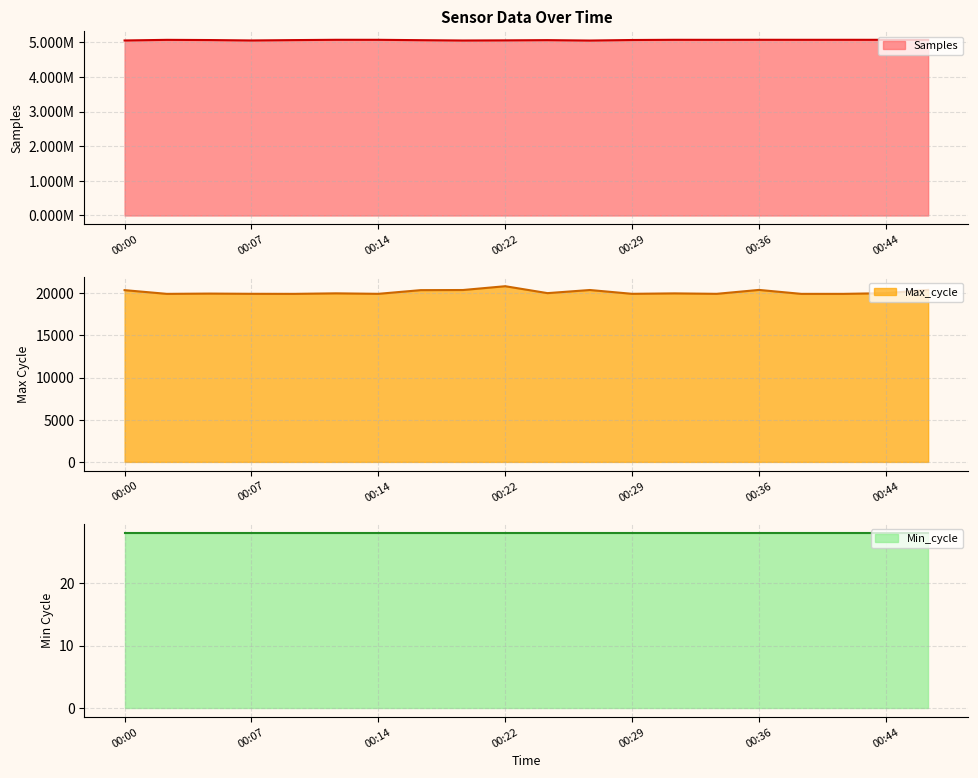

What is the minimum value for Samples?

5049115